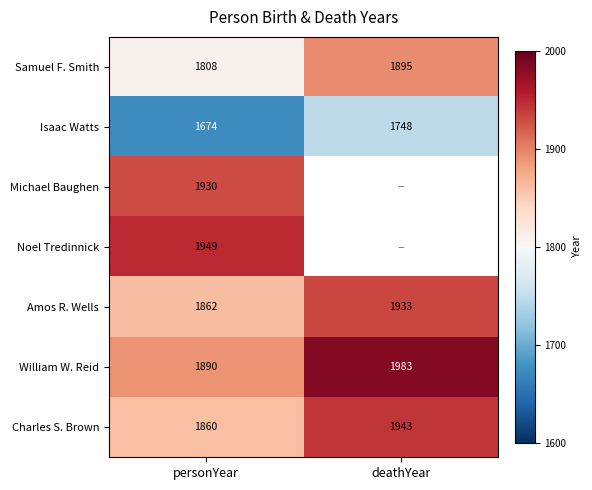

At which label is Charles S. Brown closest to 1901?

personYear